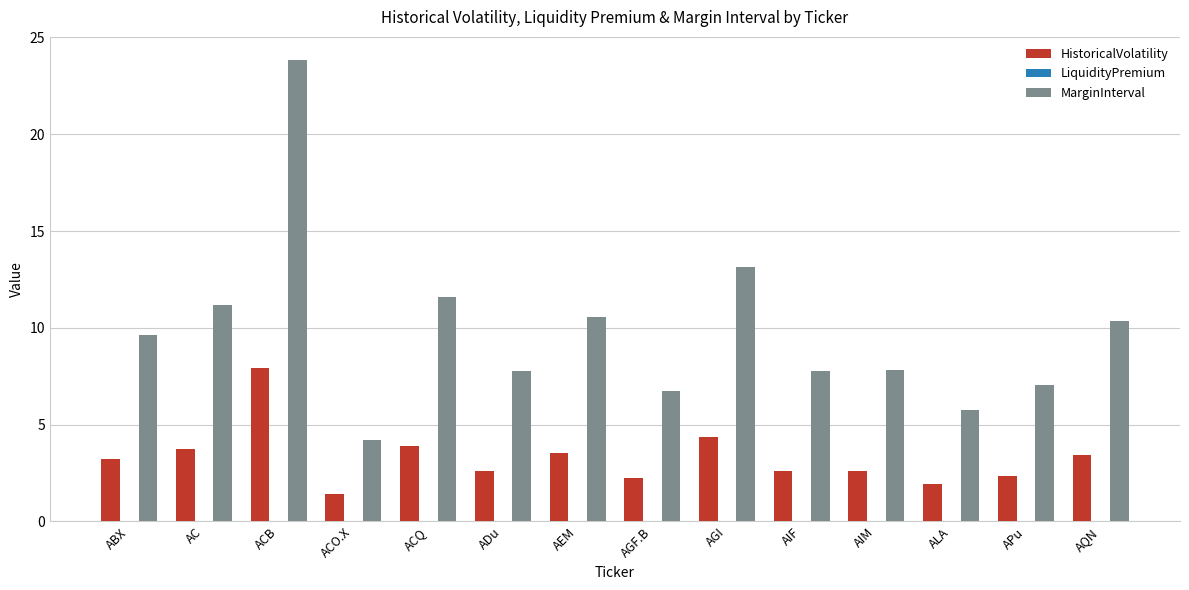

At which label is MarginInterval closest to 14?

AGI